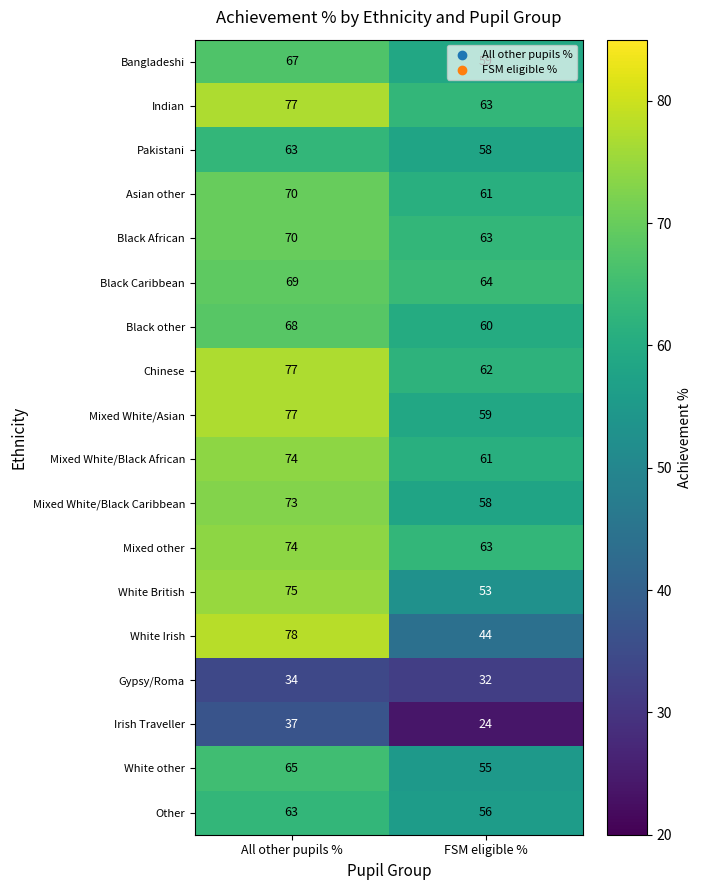

At which category is the sum across all series the highest?

All other pupils %